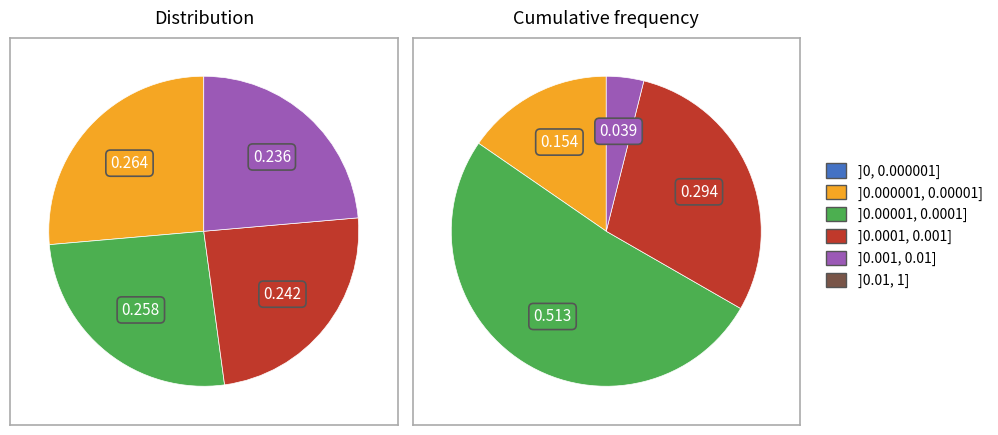

How many segments does this pie chart have?

4